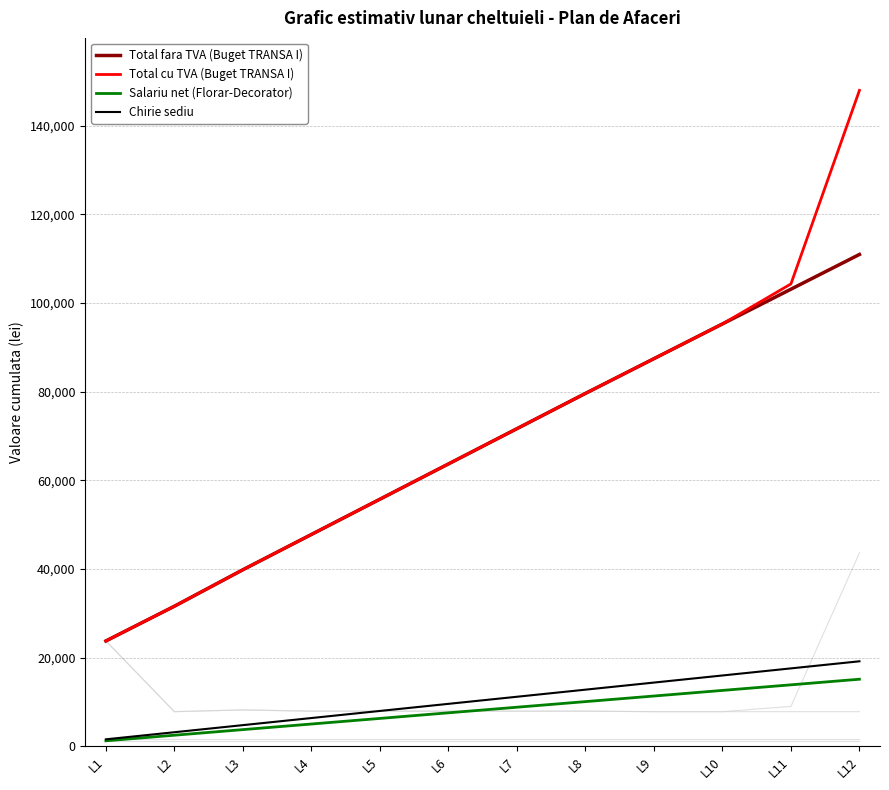

True or false: Salariu net (Florar-Decorator) and Total cu TVA (Buget TRANSA I) intersect in this chart.

False